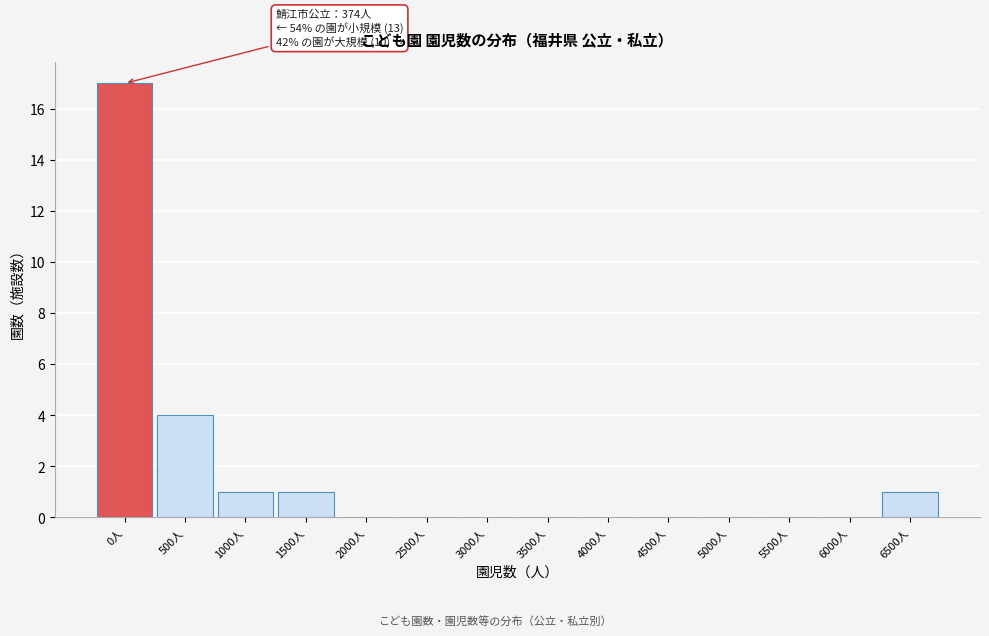

Reading left to right, what are all the values shown in this chart?

0人=17	500人=4	1000人=1	1500人=1	2000人=0	2500人=0	3000人=0	3500人=0	4000人=0	4500人=0	5000人=0	5500人=0	6000人=0	6500人=1